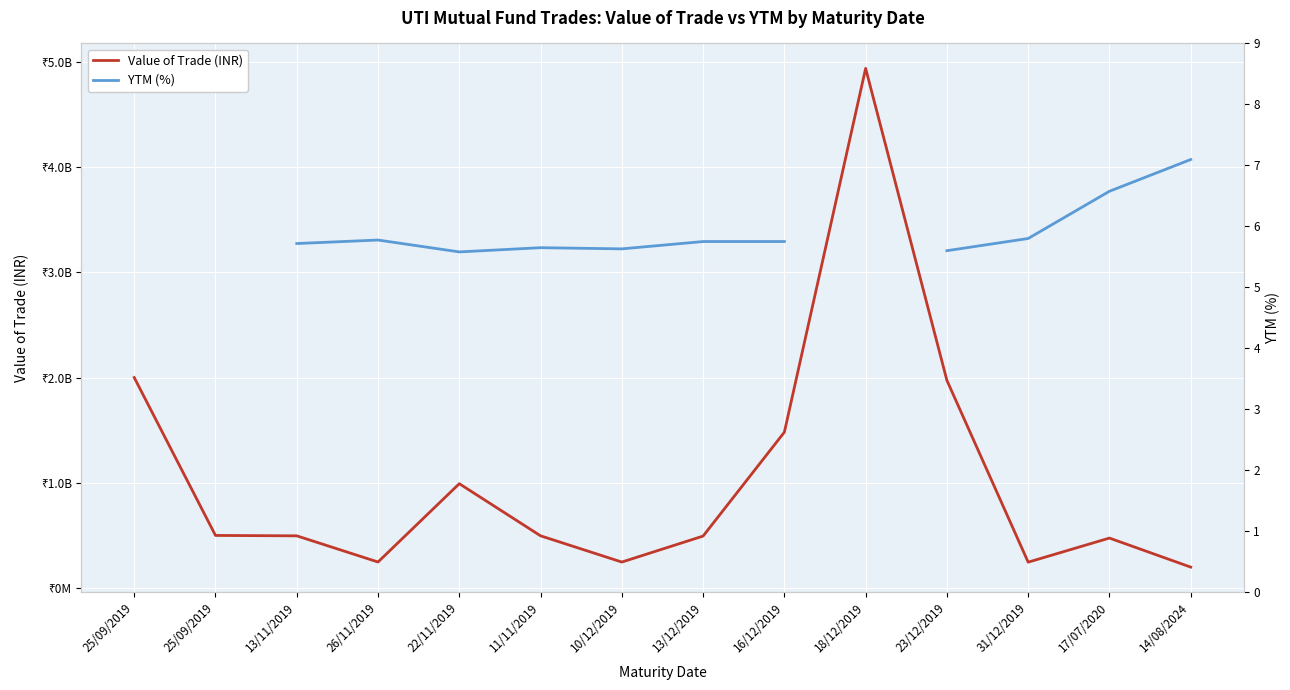

At which category does YTM (%) reach its first local valley?

22/11/2019